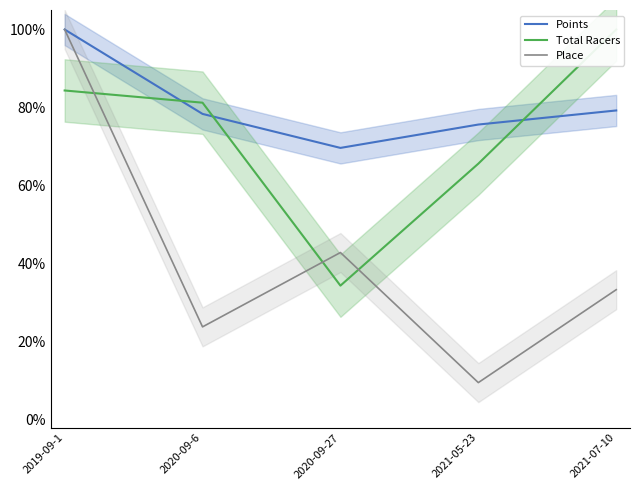

List the labels in order of Place value, largest first.

2019-09-1, 2020-09-27, 2021-07-10, 2020-09-6, 2021-05-23